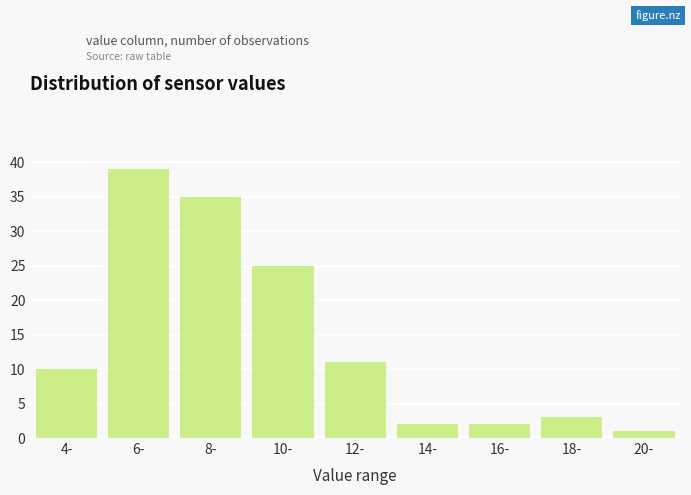

Reading right to left, transcribe all the data shown in this chart.

1	3	2	2	11	25	35	39	10